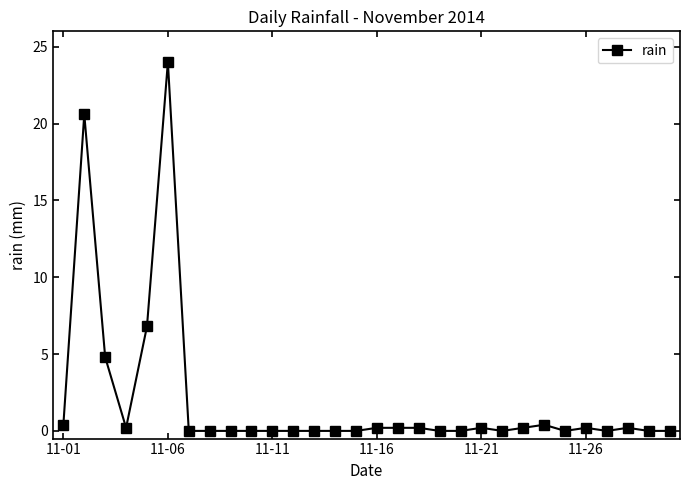

Count the number of data series in this chart.

1